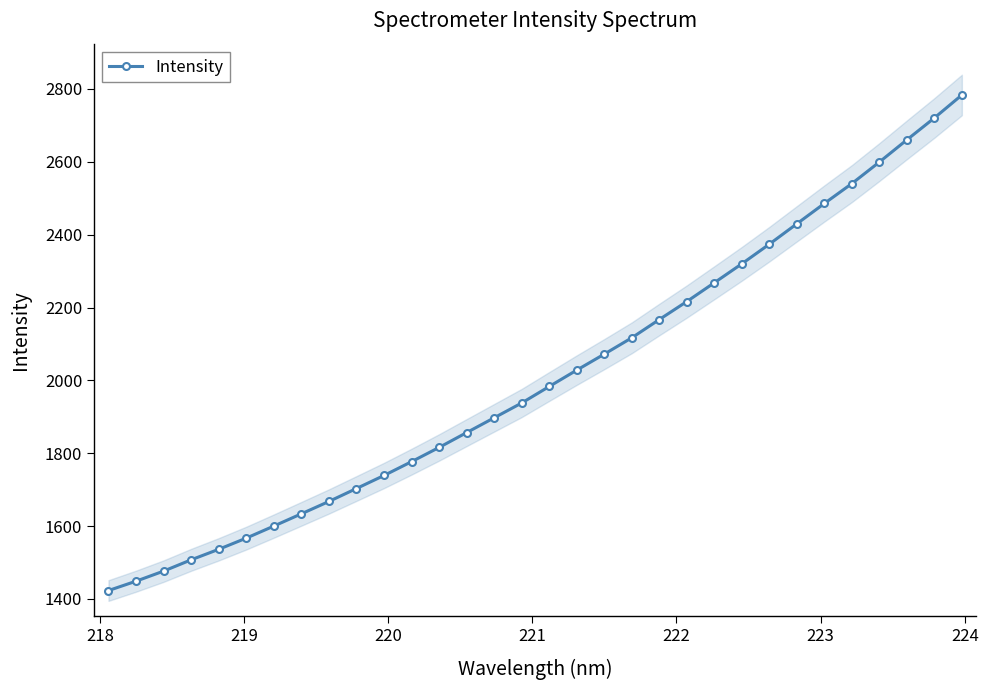

True or false: Intensity has more than 2 points higher than both neighbors.

False